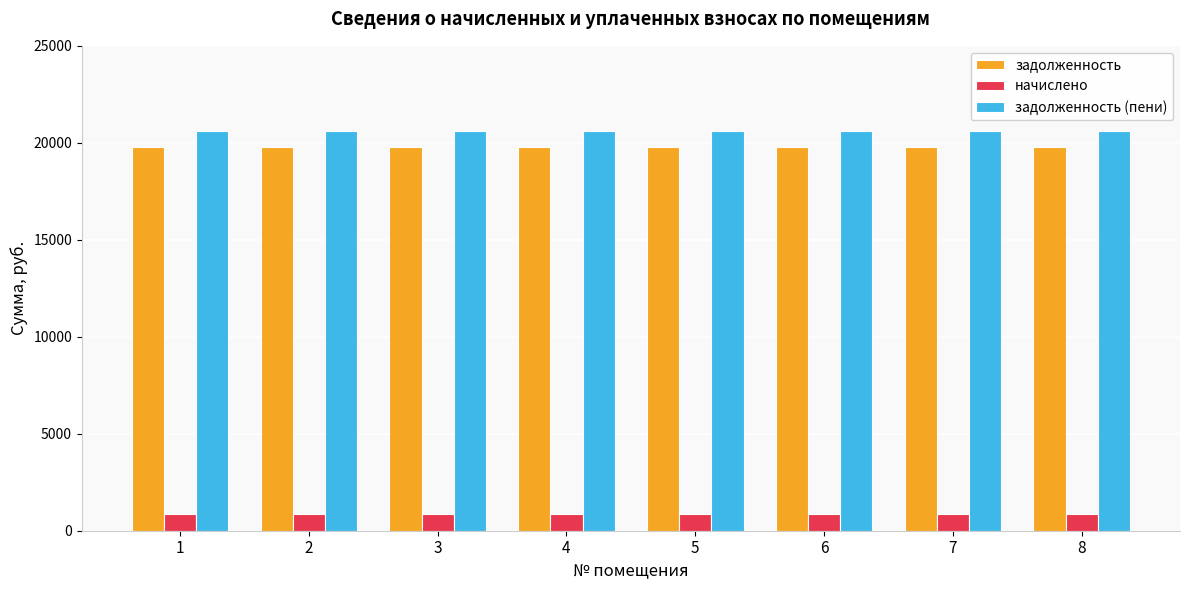

At 8, list the series in order from smallest to largest.

начислено, задолженность, задолженность (пени)